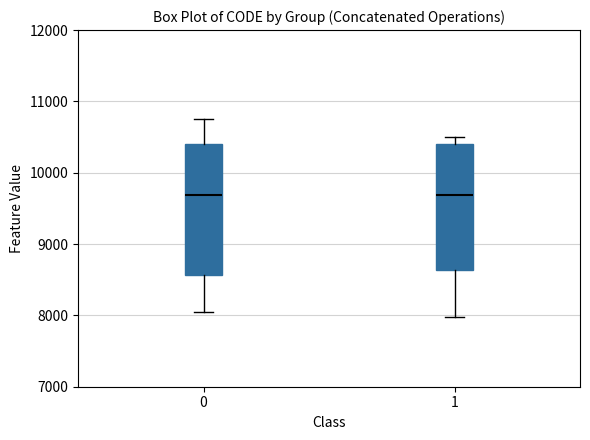

Reading left to right, read every box against the y-axis: the position of its median line, the range the box covers, and the ends of its whiskers. The values are not printed on the chart, so give them approximately, as read against the axis.

0: median 9700, box 8600 to 10400, whiskers 8000 to 10800
1: median 9700, box 8600 to 10400, whiskers 8000 to 10500